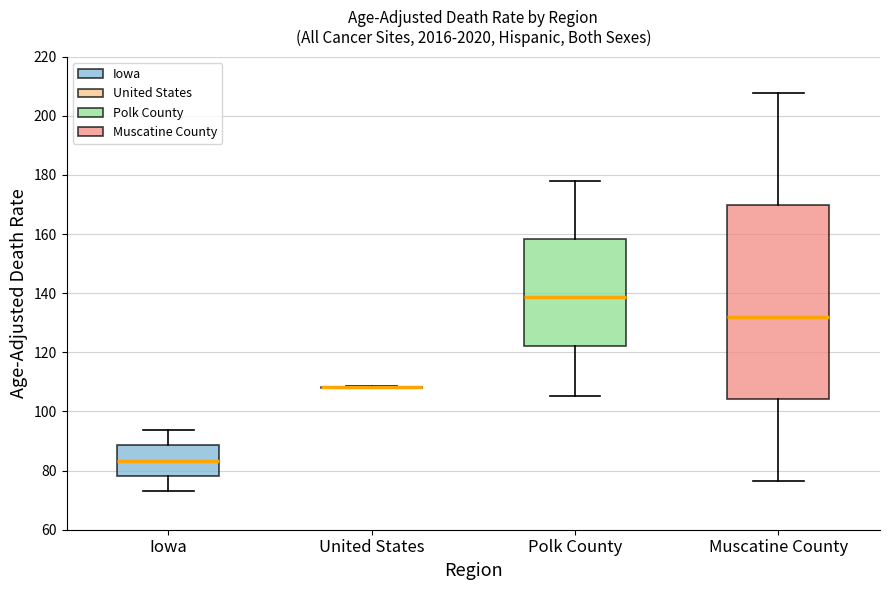

Reading left to right, transcribe this box plot: for each box, give where its median line is, the range the box spans, and where its two whiskers end, as read against the y-axis. The values are not printed on the chart, so give them approximately, as read against the axis.

Iowa: median 84, box 78 to 88, whiskers 74 to 94
United States: box collapsed to a line at 108, whiskers 108 to 108
Polk County: median 138, box 122 to 158, whiskers 106 to 178
Muscatine County: median 132, box 104 to 170, whiskers 76 to 208